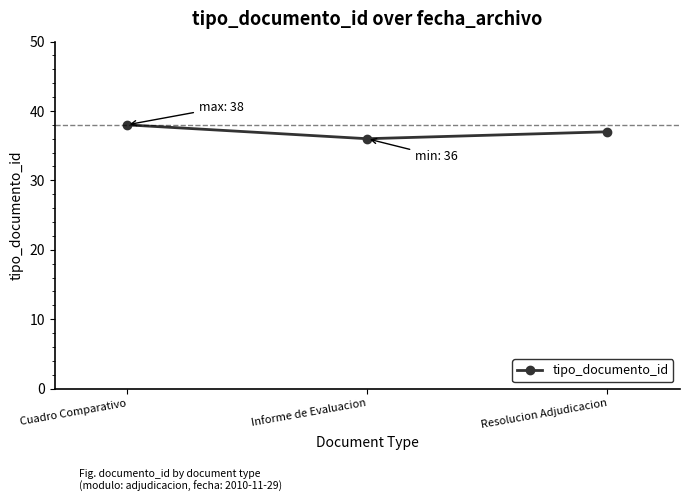

What value does the data have at Cuadro Comparativo?

38